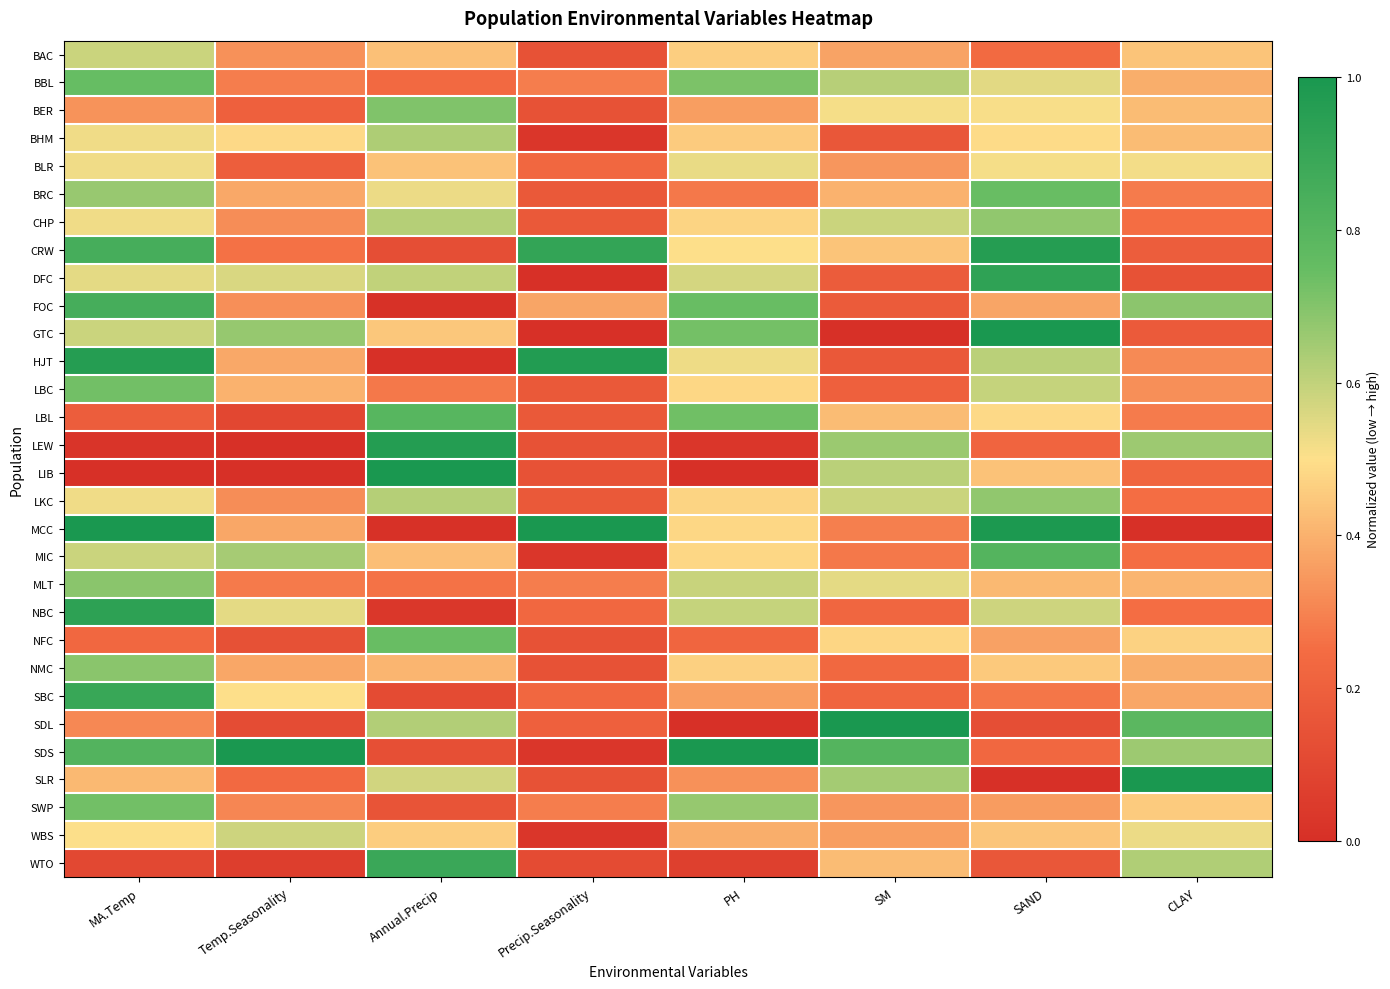

Between CLAY and SM, which is larger?

CLAY